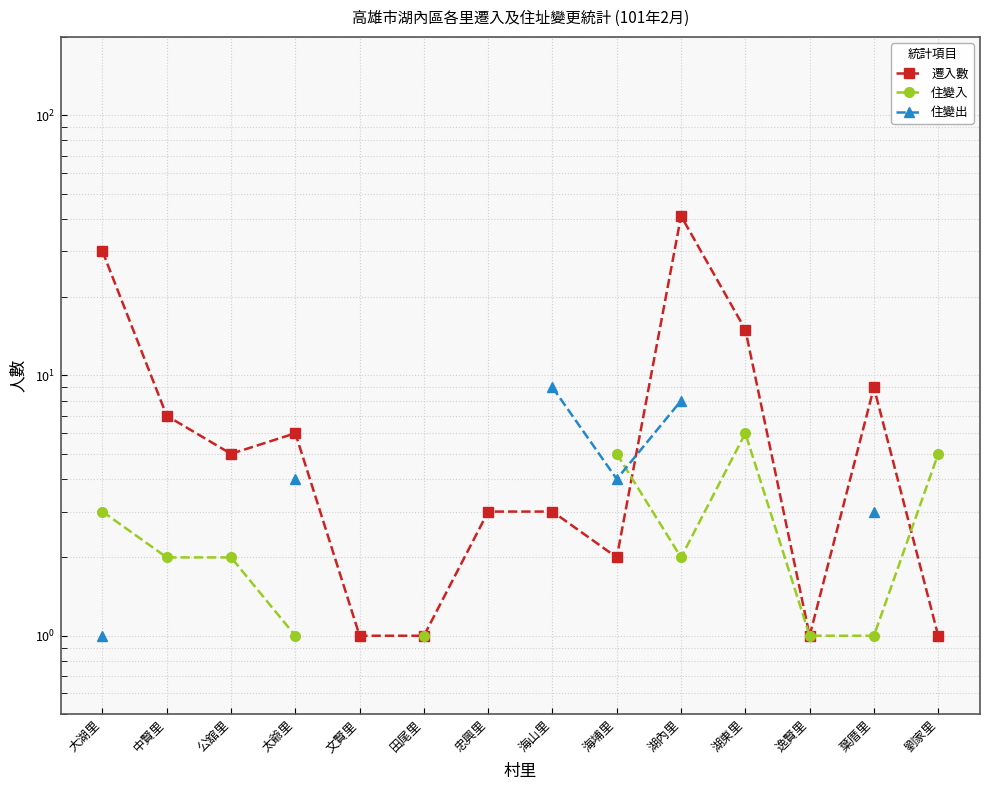

How many data points in 住變出 are above 3?

4